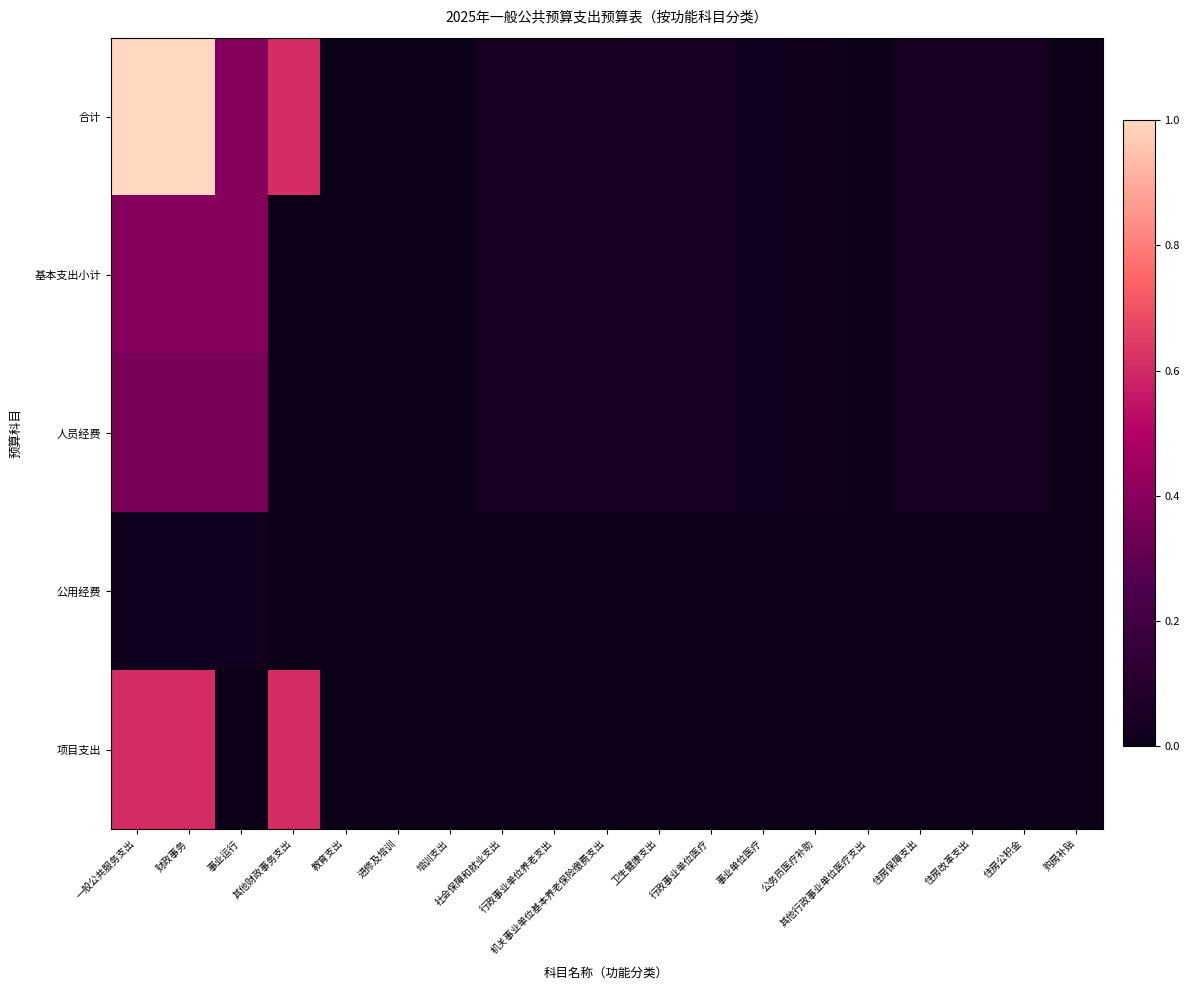

At which category is the sum across all series the highest?

一般公共服务支出